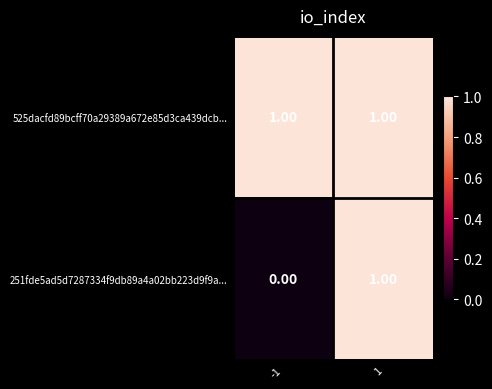

Which series changed the most between -1 and 1?

251fde5ad5d7287334f9db89a4a02bb223d9f9a...